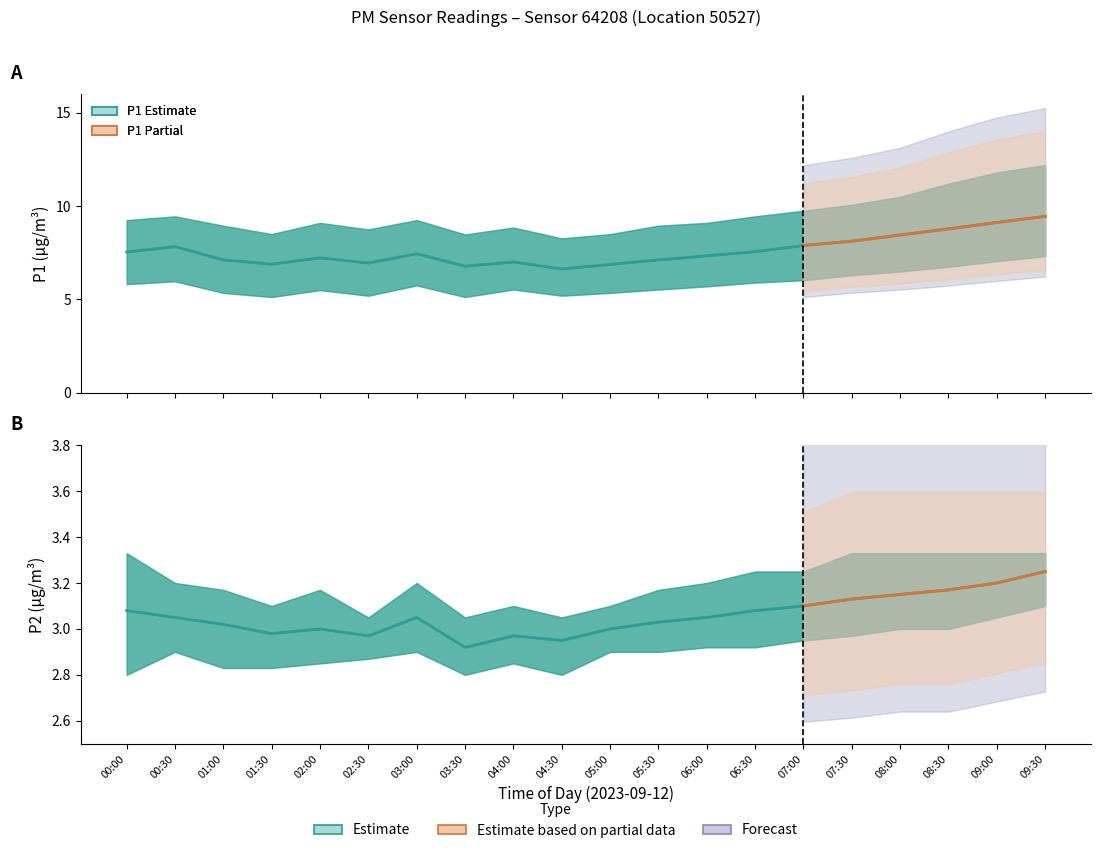

The P2_lower series shows 1.1 at 07:30. True or false?

False